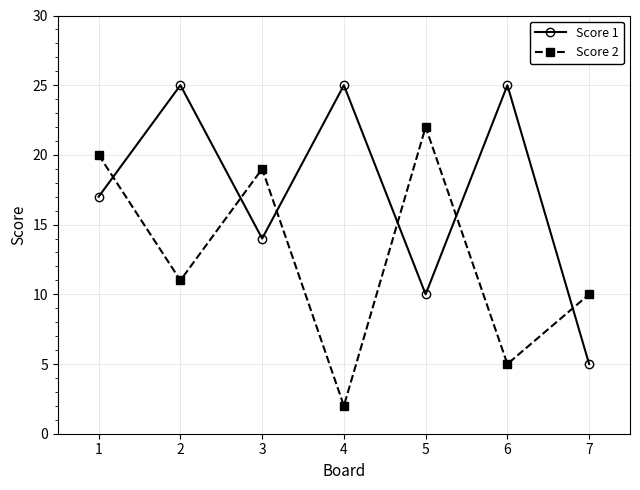

How many interior local valleys does the Score 2 series have?

3